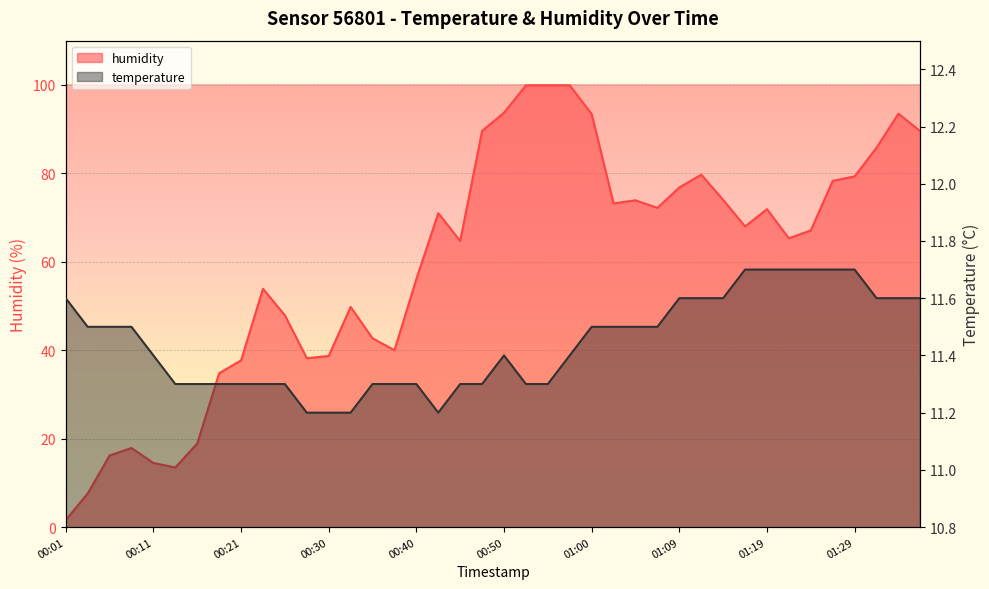

What is the difference between the second highest and second lowest values in the temperature series?

0.5